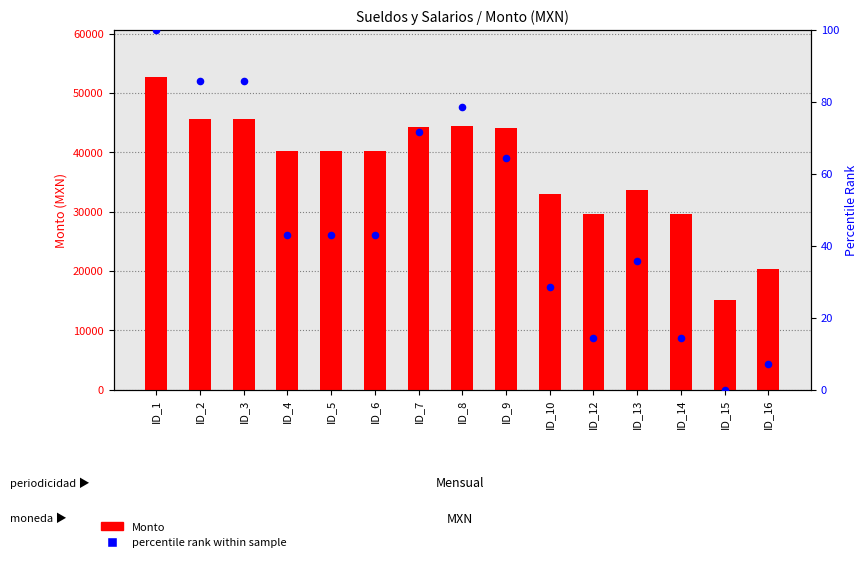

At which category is the sum across all series the highest?

ID_1